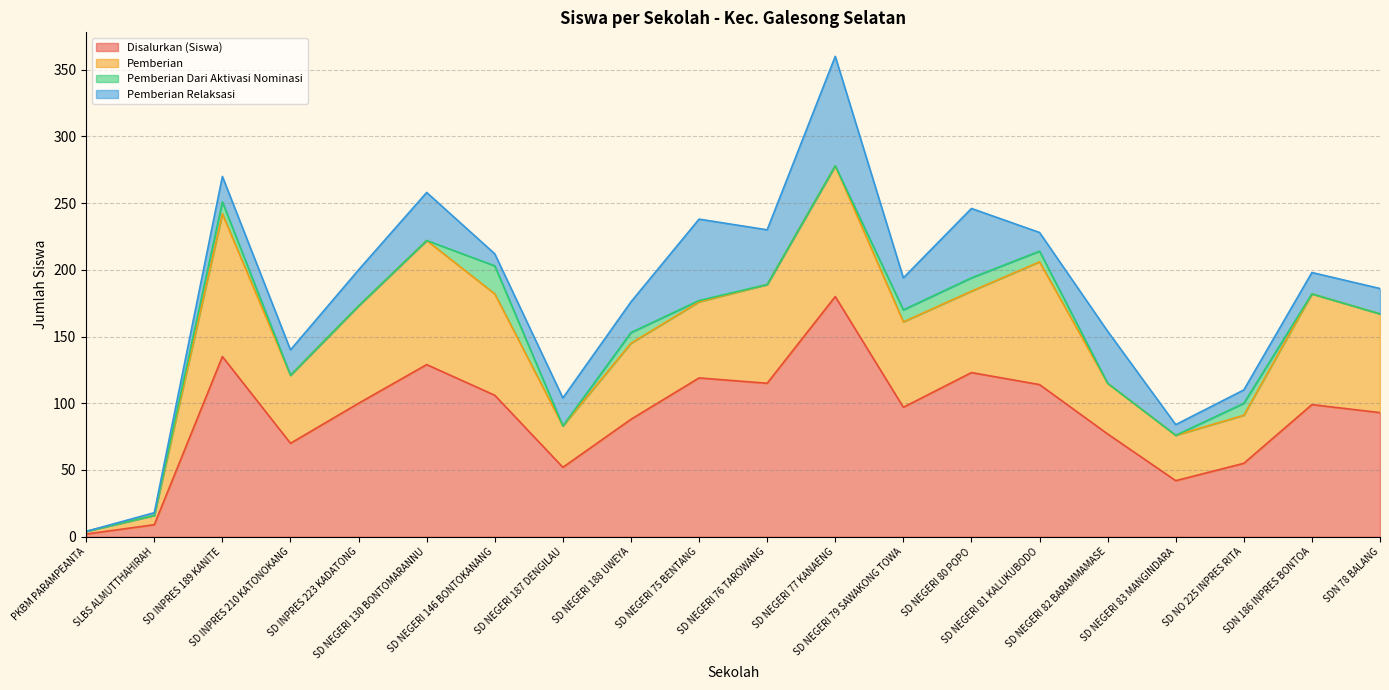

What is the sum of all Disalurkan (Siswa) values?

1805